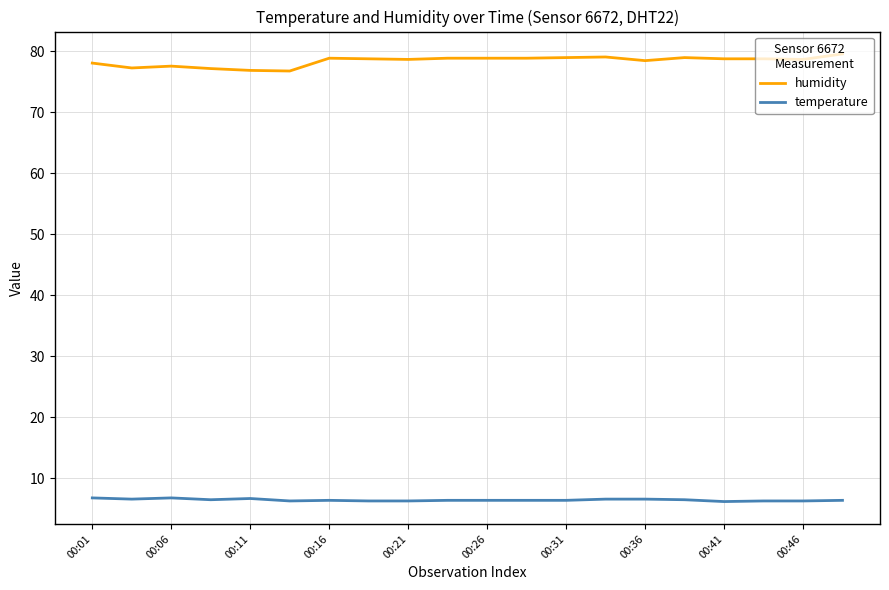

What is the smallest value displayed?

6.2